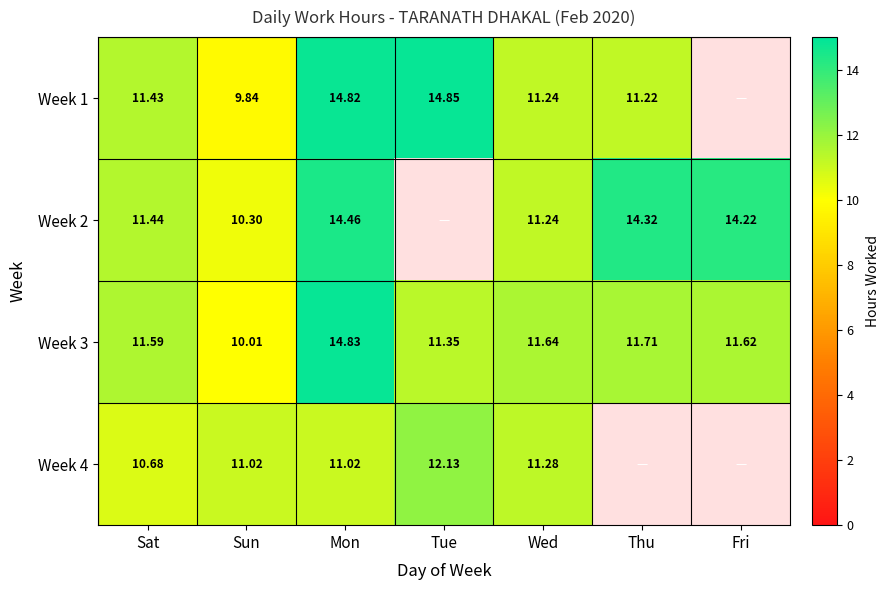

Between Sat and Sun, which series saw the biggest shift?

Week 1